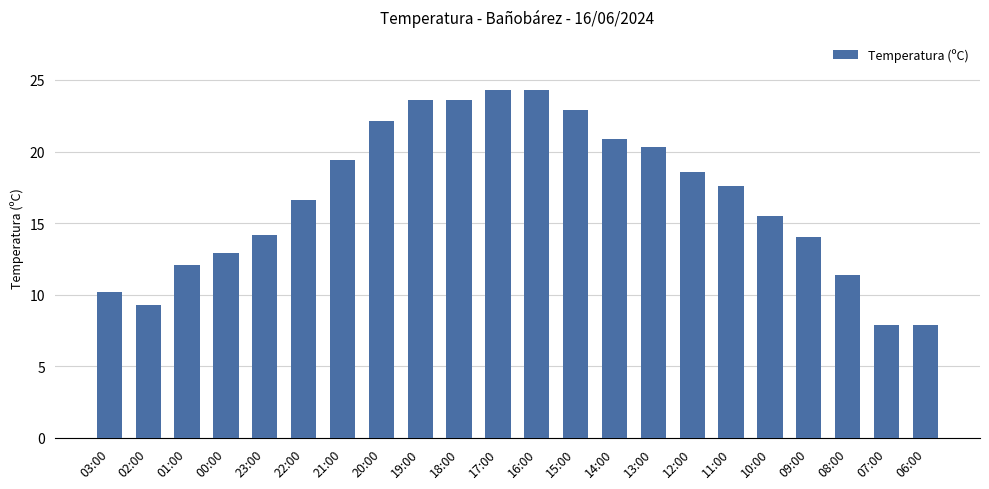

What is the ratio of the value at 17:00 to the value at 14:00?

1.2